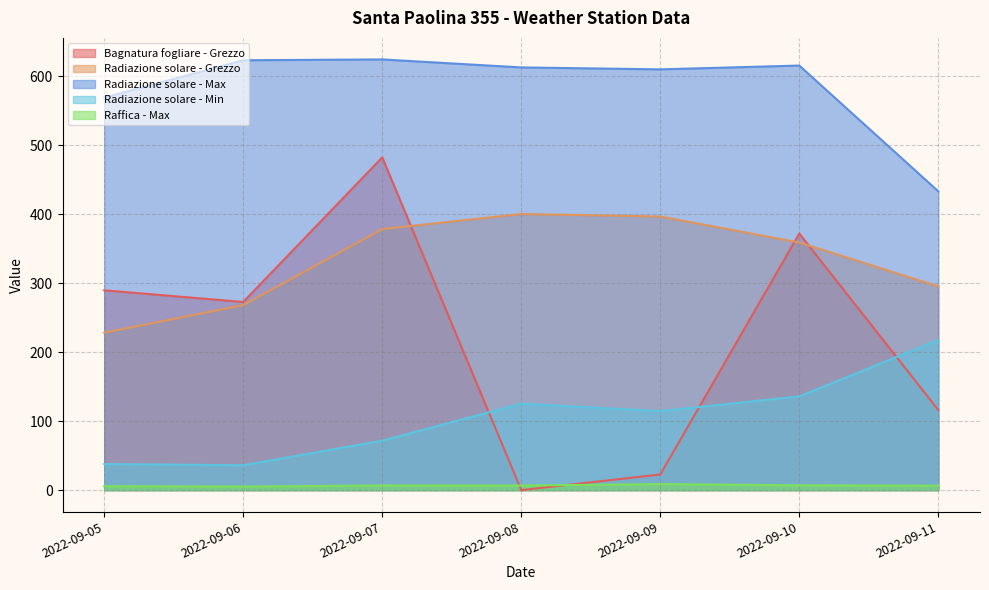

Read the Bagnatura fogliare - Grezzo value at 2022-09-11.

116.1